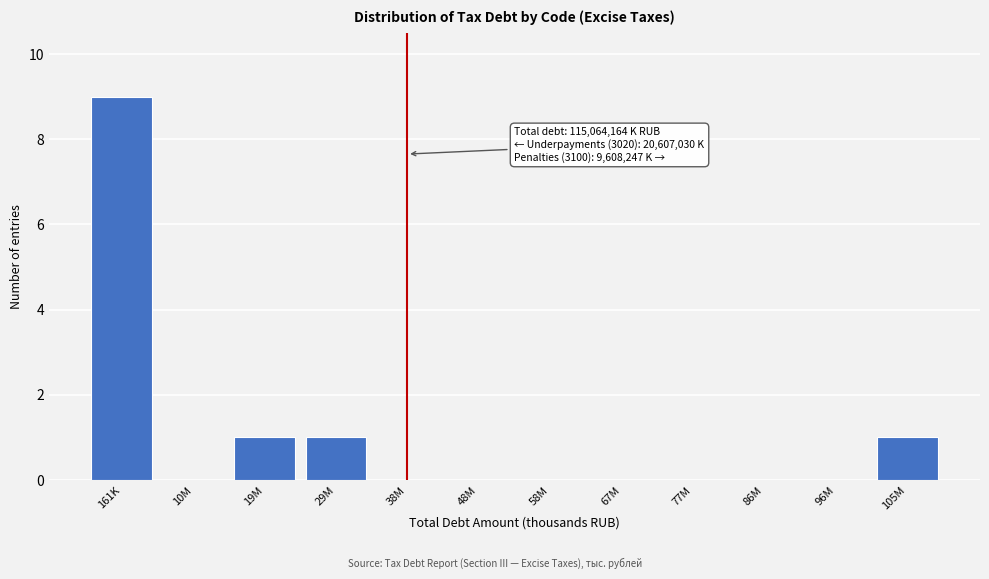

Reading left to right, list all the values displayed in this chart.

161K=9	10M=0	19M=1	29M=1	38M=0	48M=0	58M=0	67M=0	77M=0	86M=0	96M=0	105M=1